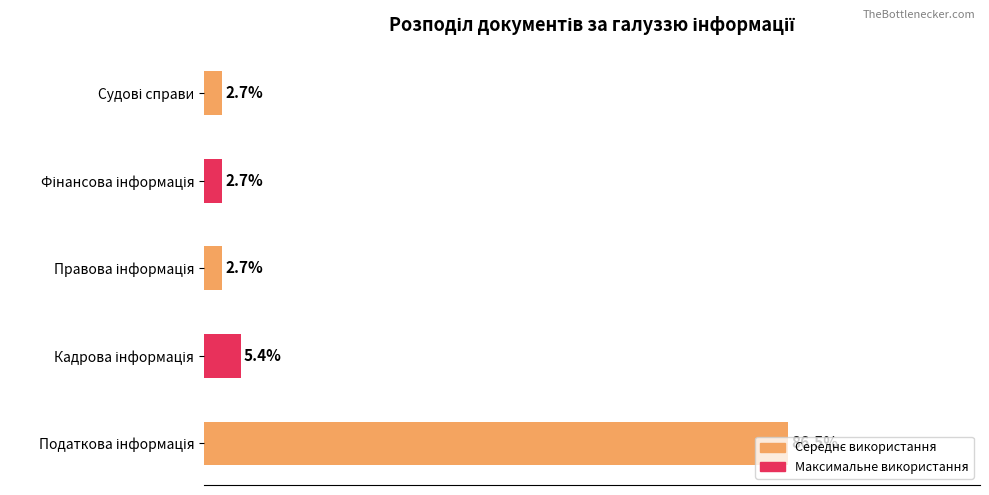

Are the bars grouped side by side (vs. stacked)?

No